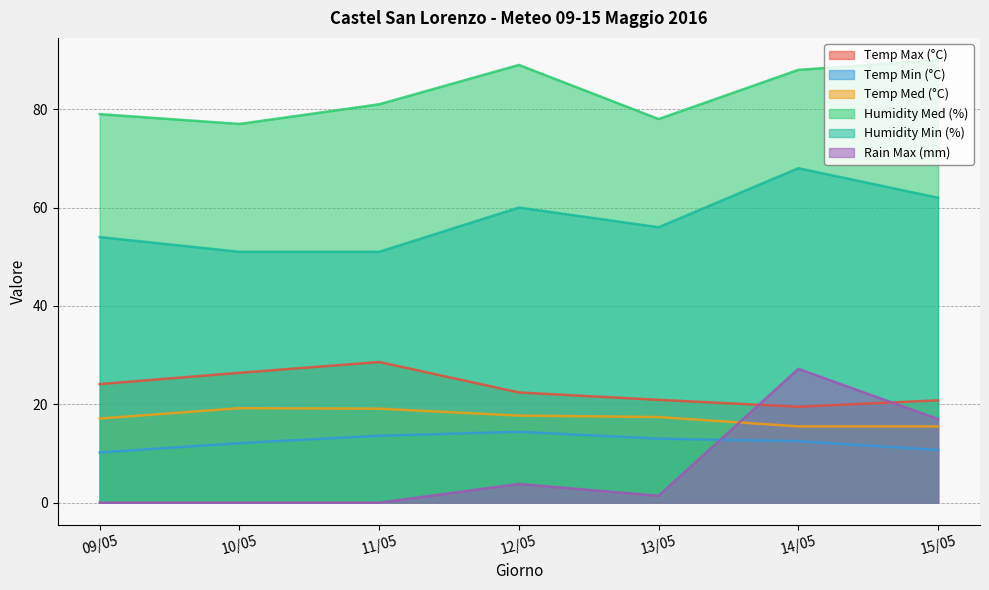

What are all the series names shown in the legend?

Temp Max (°C), Temp Min (°C), Temp Med (°C), Humidity Med (%), Humidity Min (%), Rain Max (mm)